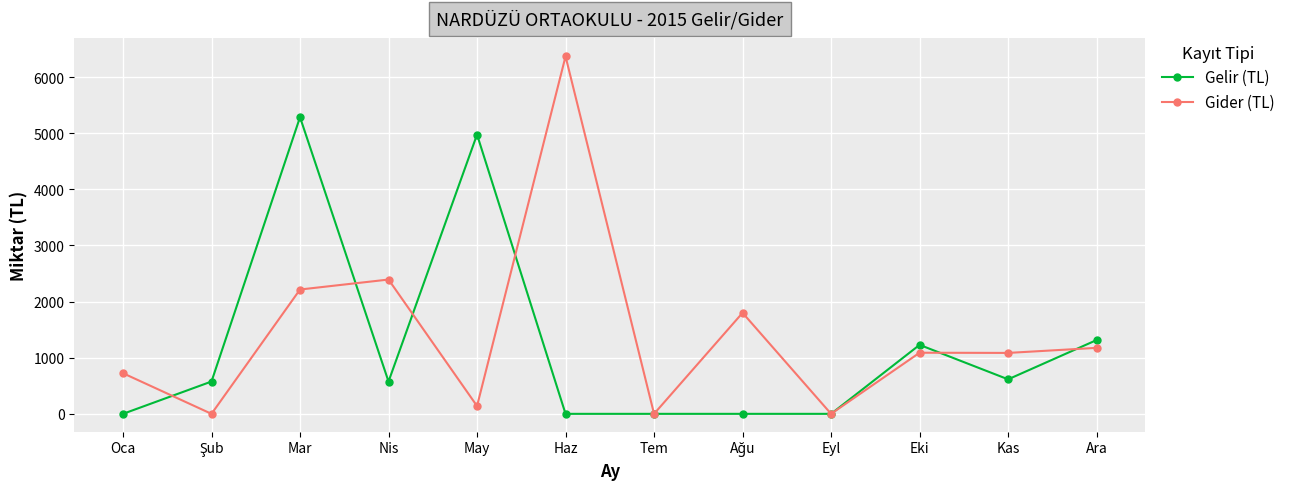

At which category is the sum across all series the highest?

Mar